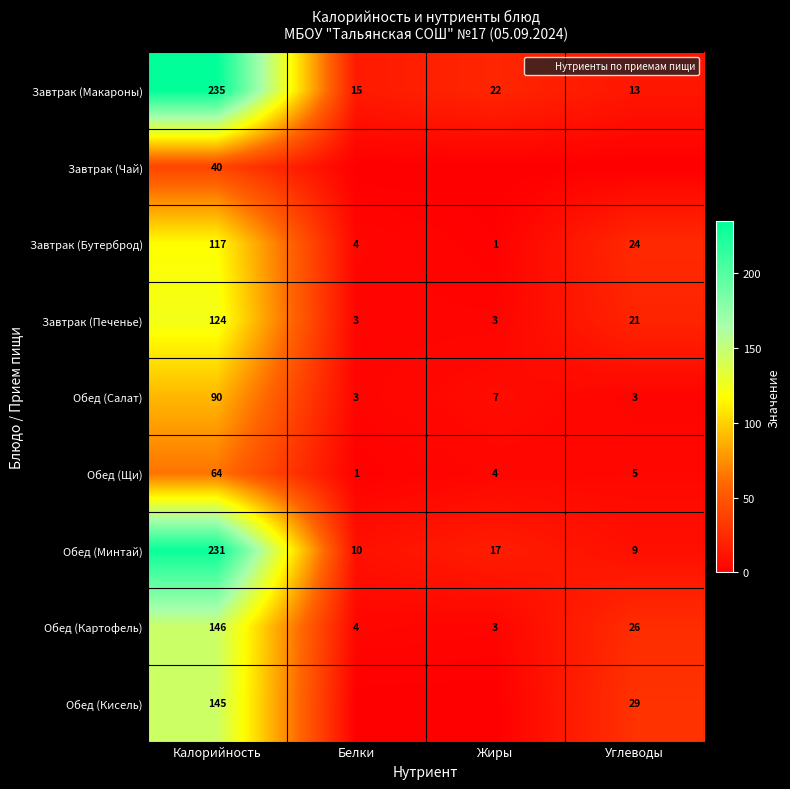

At Белки, list the series in order from smallest to largest.

Завтрак (Чай), Обед (Кисель), Обед (Щи), Завтрак (Печенье), Обед (Салат), Завтрак (Бутерброд), Обед (Картофель), Обед (Минтай), Завтрак (Макароны)